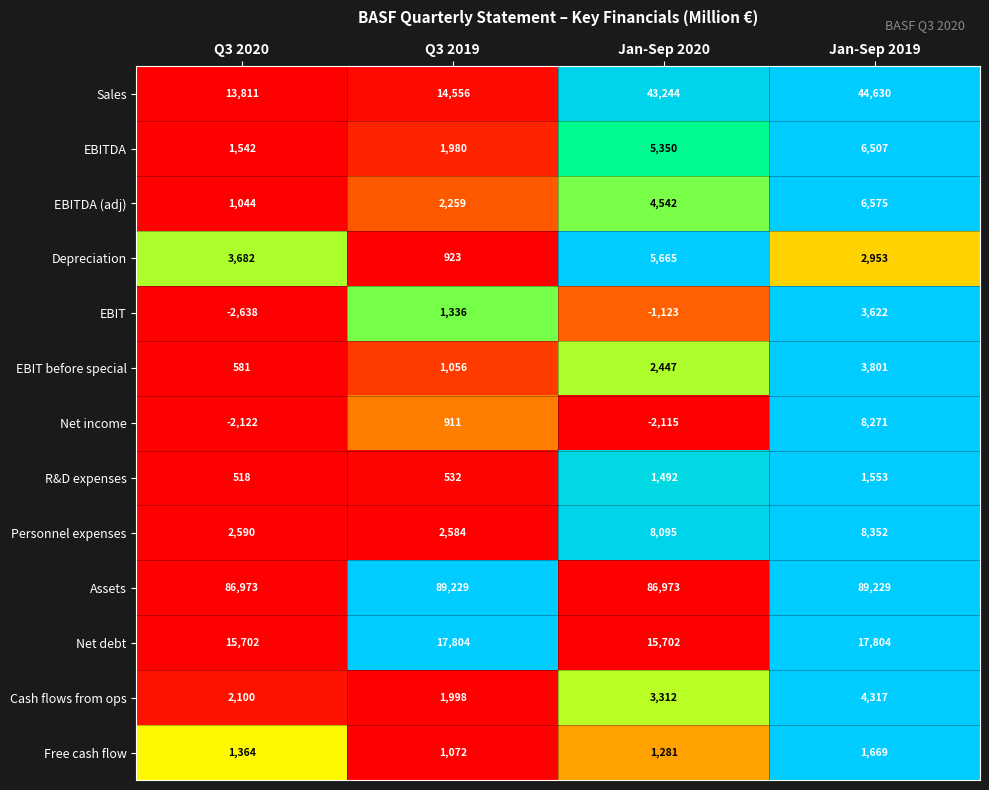

At which label does EBIT before special reach its peak?

Jan-Sep 2019